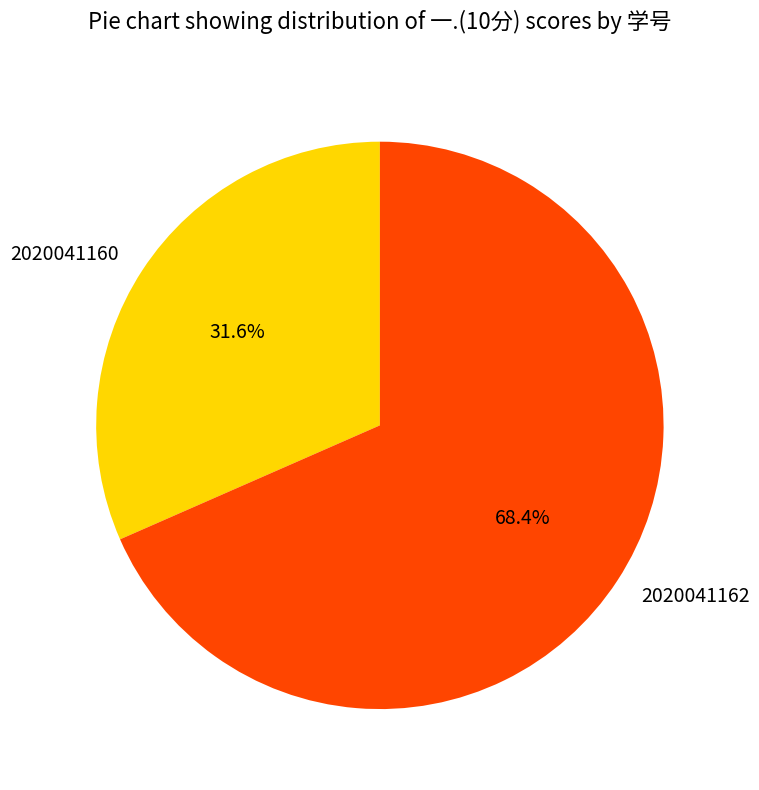

What percentage is NOT represented by 2020041160?

68.4%